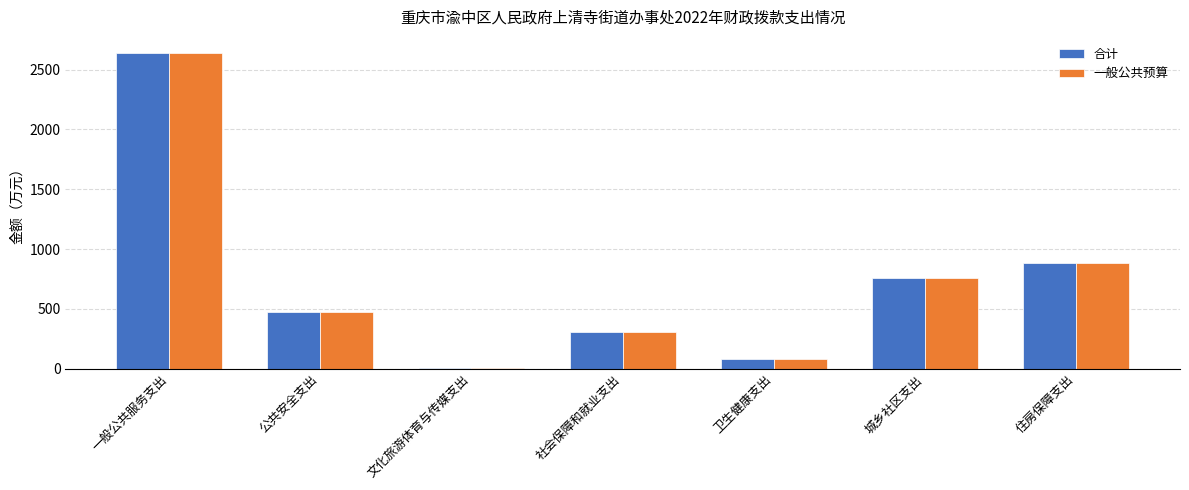

How many categories are shown in the chart?

7